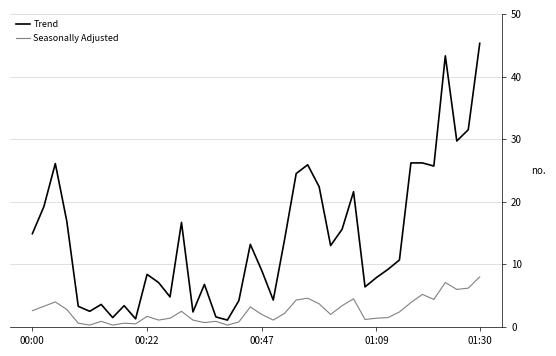

Which series has the largest range (max minus min)?

Trend